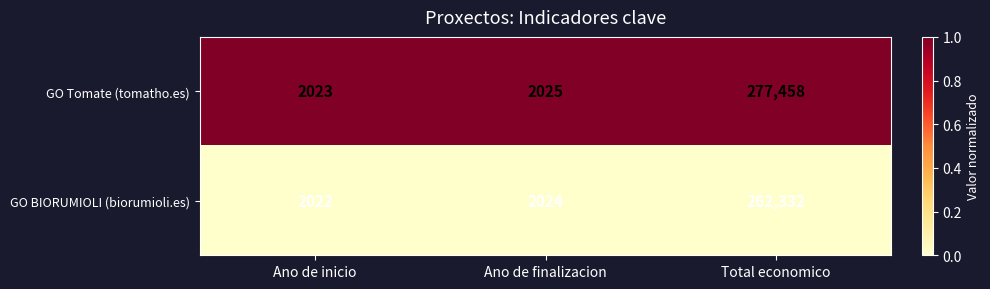

Is the value of GO BIORUMIOLI (biorumioli.es) at Ano de finalizacion greater than the value of GO Tomate (tomatho.es) at Total economico?

No